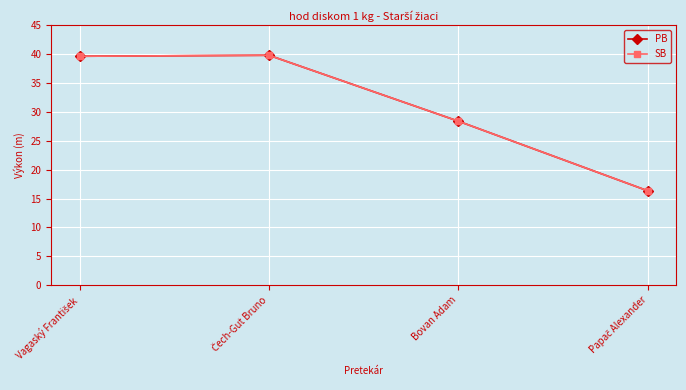

Is this an area chart (filled region under the line)?

No